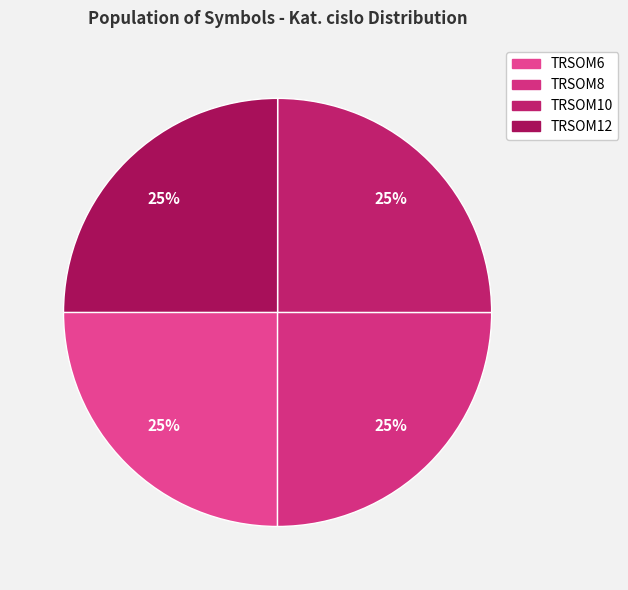

Which has a higher value, TRSOM12 or TRSOM8?

TRSOM12